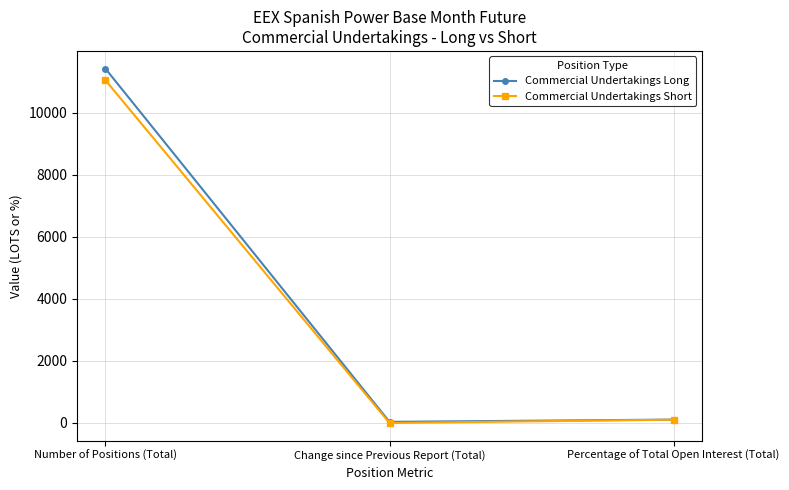

What is the total value across all series at Percentage of Total Open Interest (Total)?

188.4